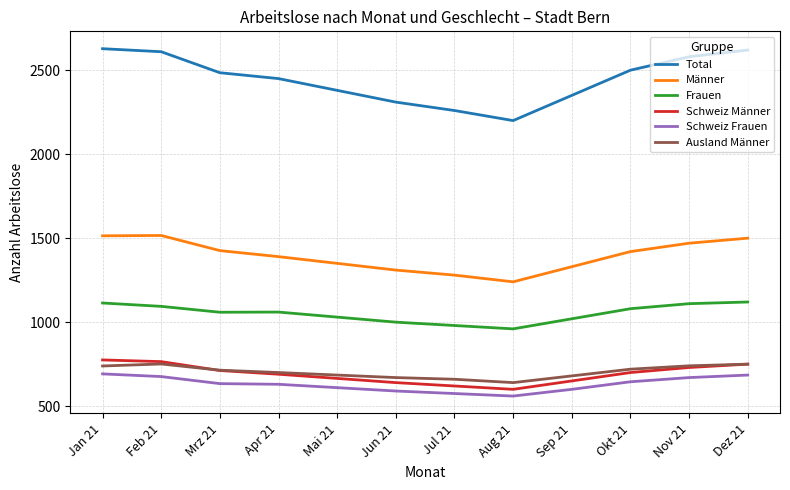

True or false: Total and Frauen intersect in this chart.

False